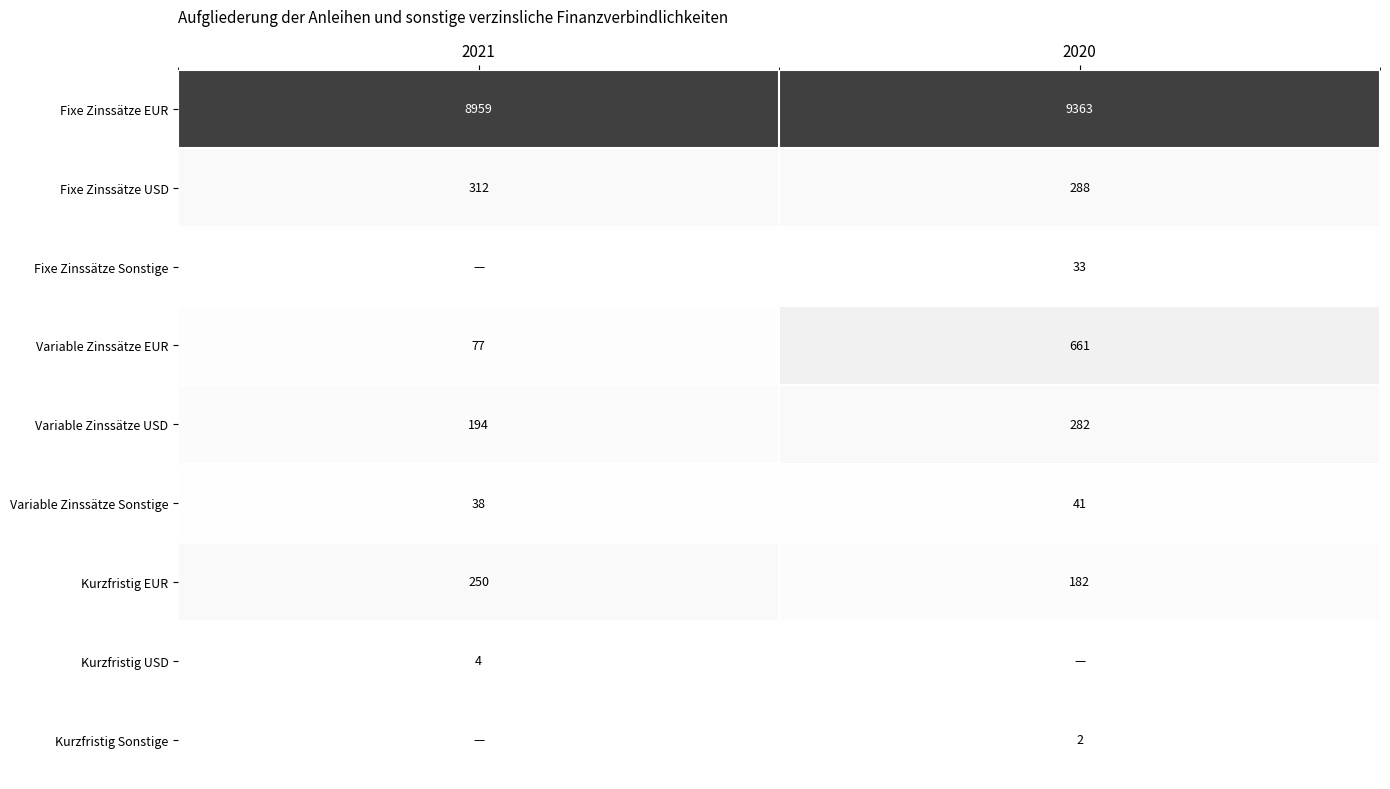

What is the lowest value of the Variable Zinssätze USD series?

194